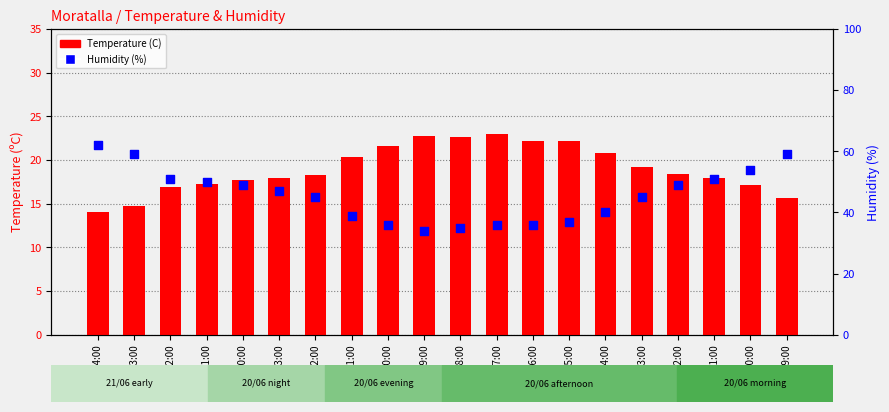

What is the total value across all series at 03:00?

73.7